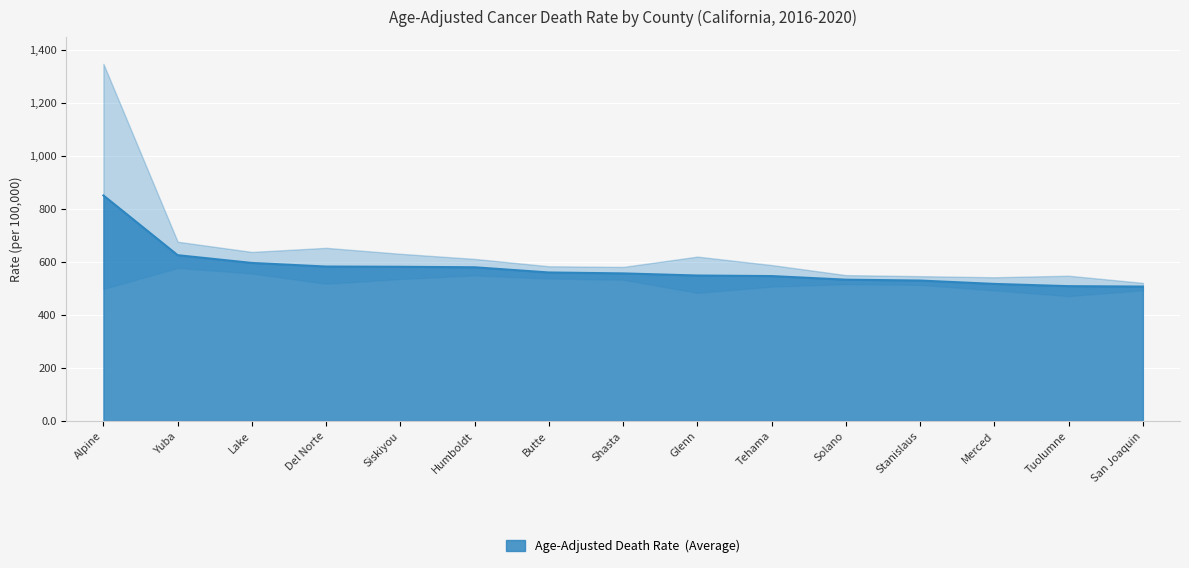

How many values are below 557?

7